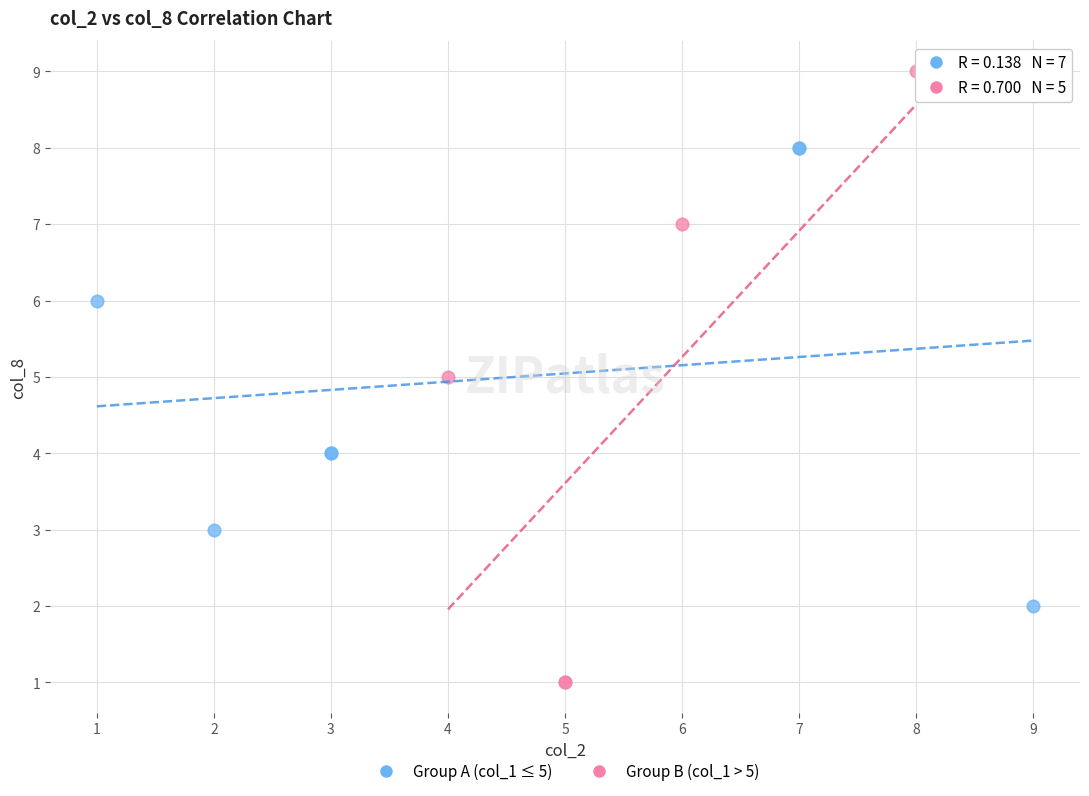

What are all the series names shown in the legend?

Group A (col_1 ≤ 5), Group B (col_1 > 5)